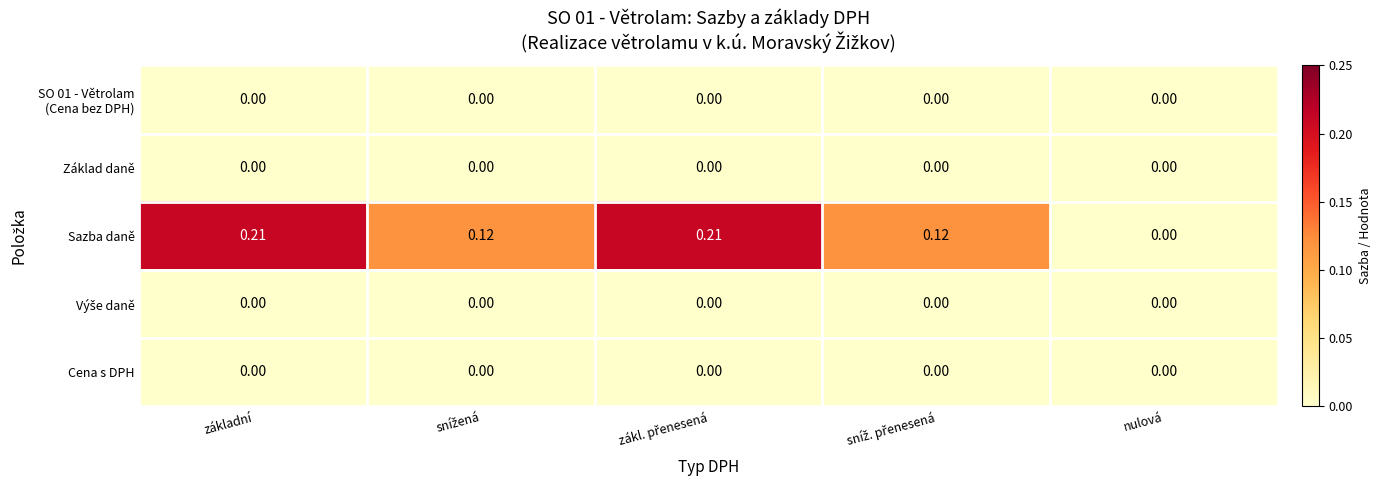

Which series has the widest spread of values?

Sazba daně